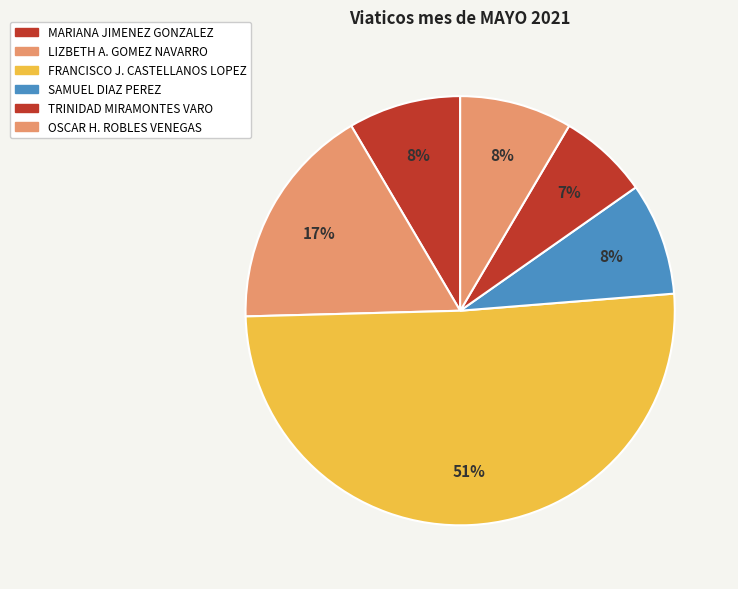

How many segments does this pie chart have?

6